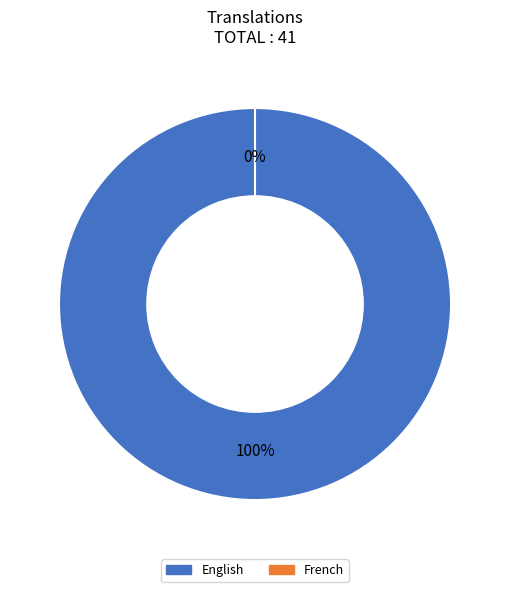

Does any single category account for the majority?

Yes